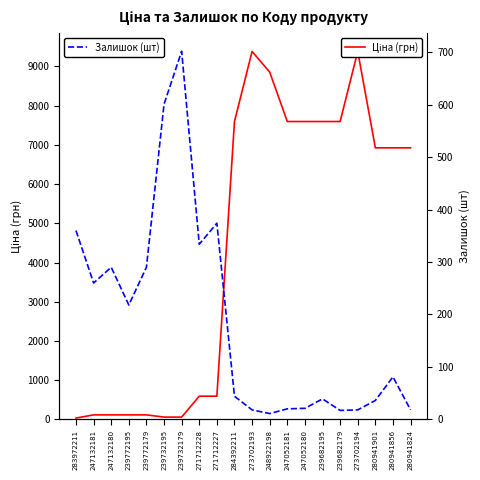

What is the lowest value of the Залишок (шт) series?

11